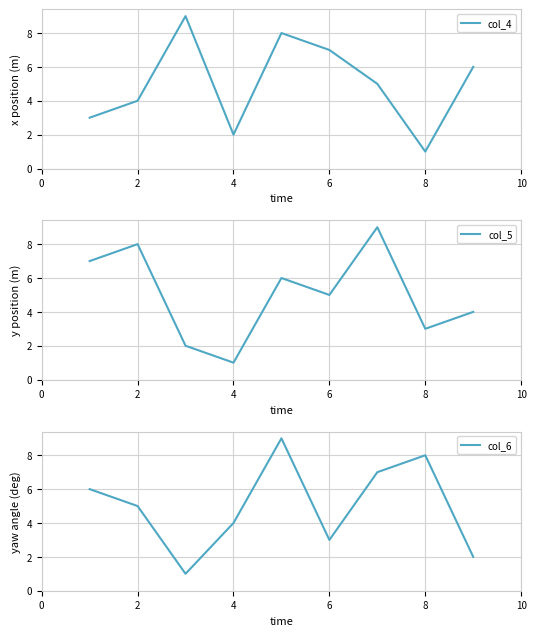

Does the chart display data point markers on the line(s)?

No